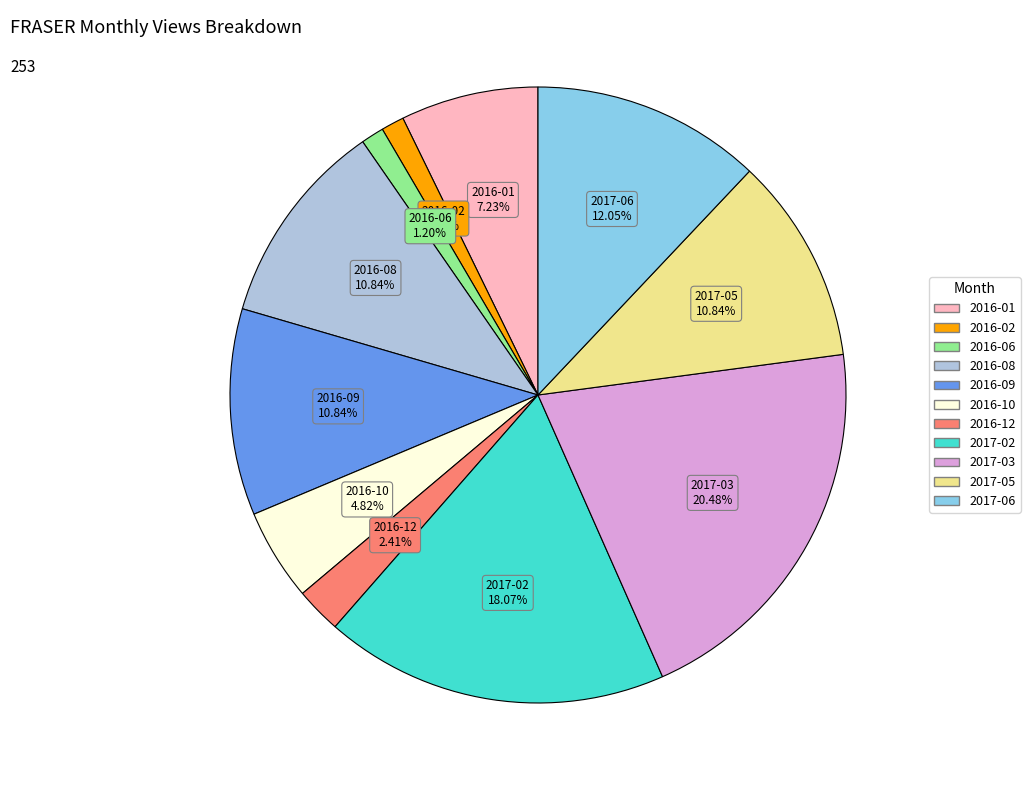

Is the sum of 2017-03 and 2017-02 greater than half?

No